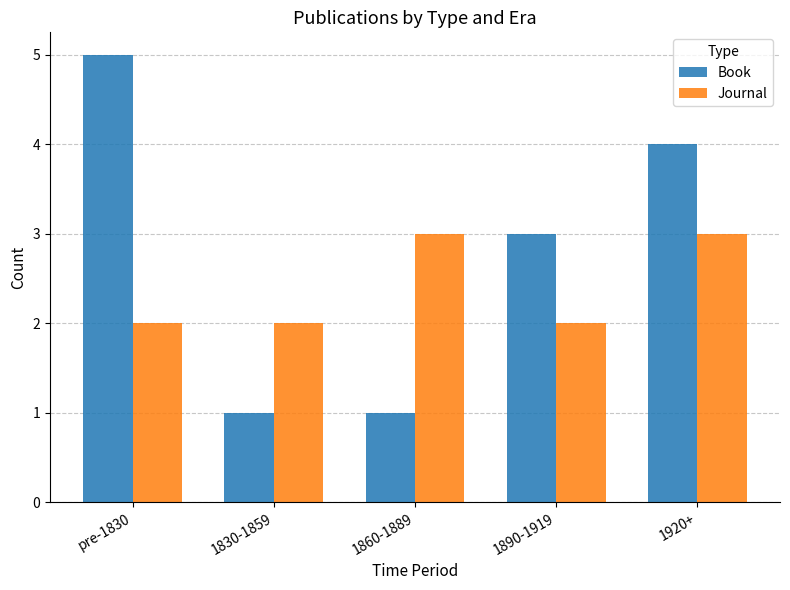

What is the average value of the Journal series?

2